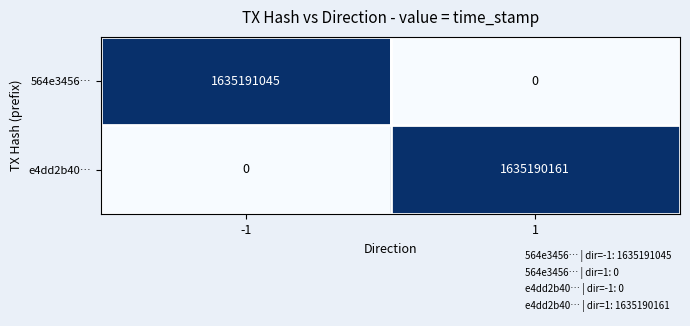

The value of e4dd2b40… at -1 is 0. True or false?

True